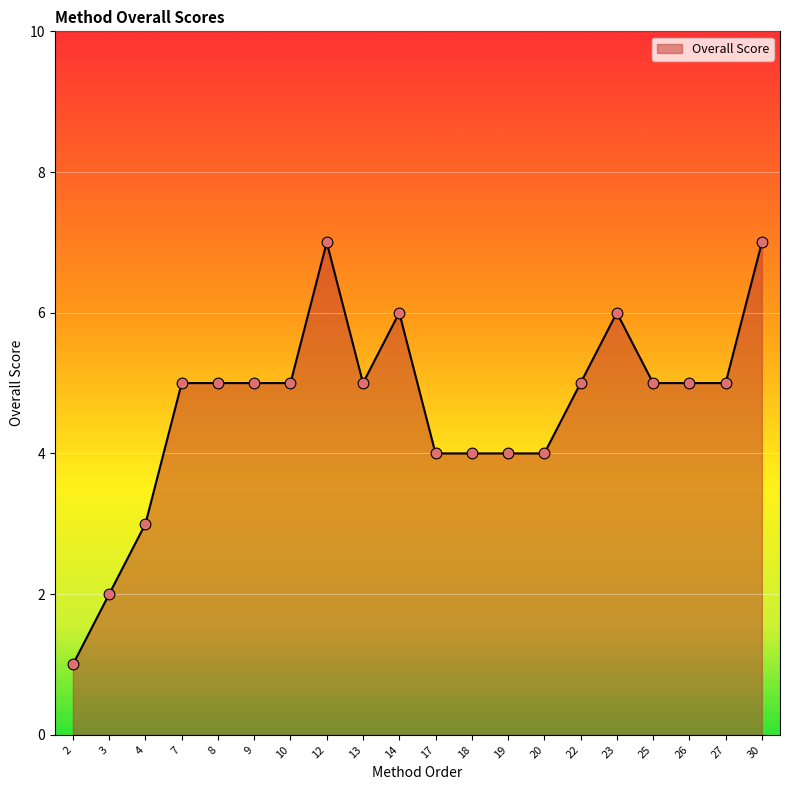

Between 19 and 30, which is larger?

30